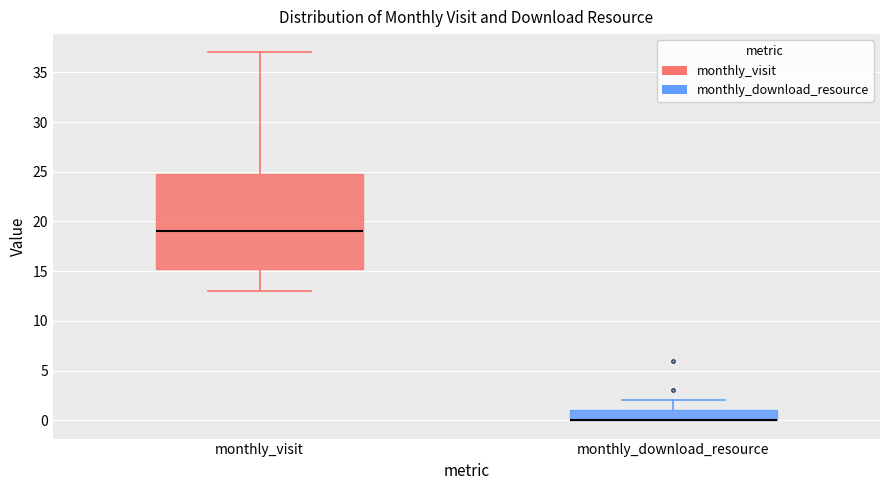

Where is the lower edge of the box for monthly_download_resource on the y-axis? The values are not printed on the chart, so give them approximately, as read against the axis.

0.0